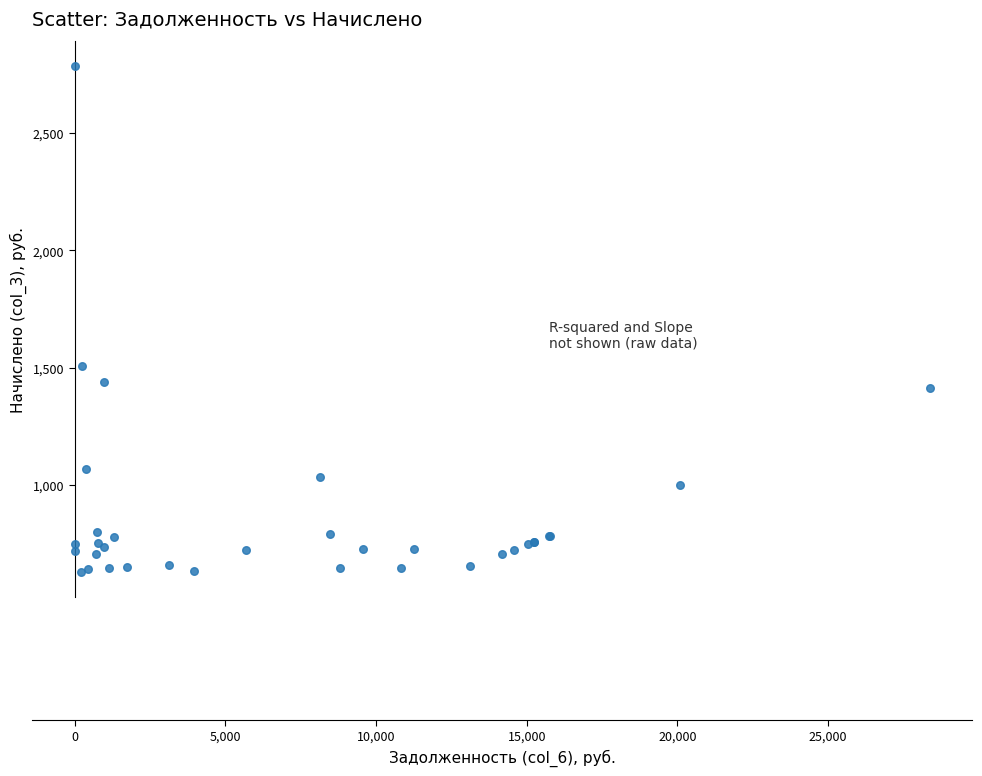

What Y value in the scatter plot is closest to 1707?

1508.7